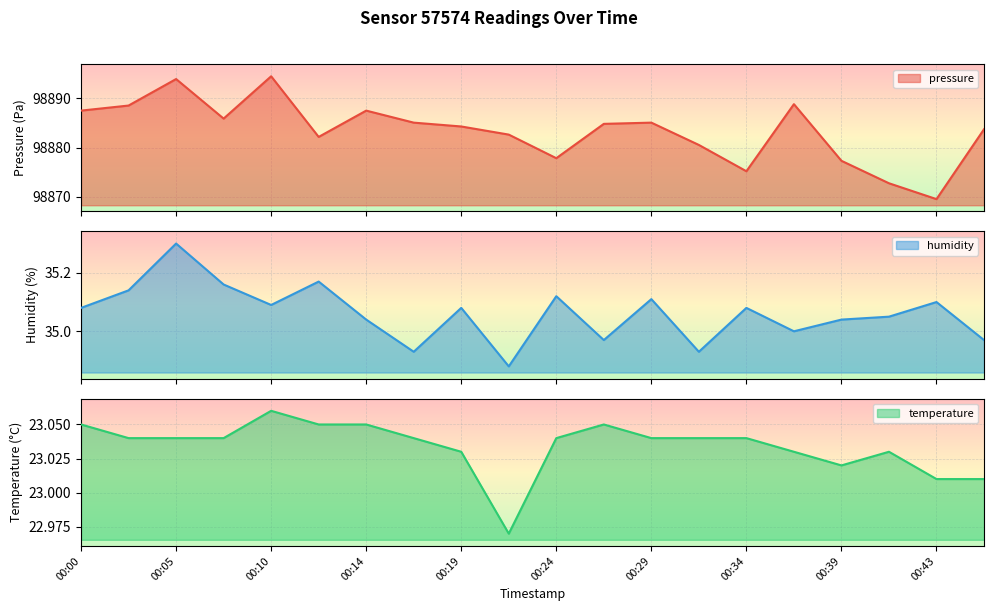

What is the difference between the humidity values at 00:00 and 00:12?

0.1